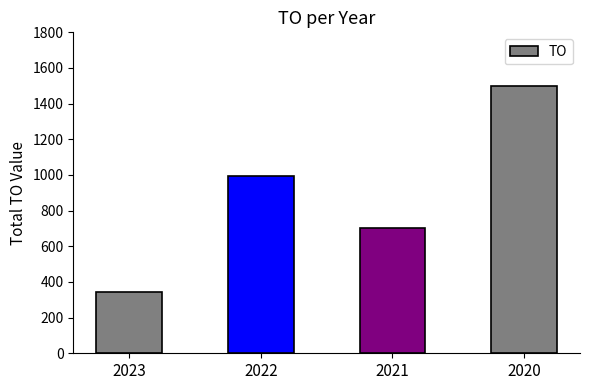

At which category does the chart reach its minimum across all series?

2023